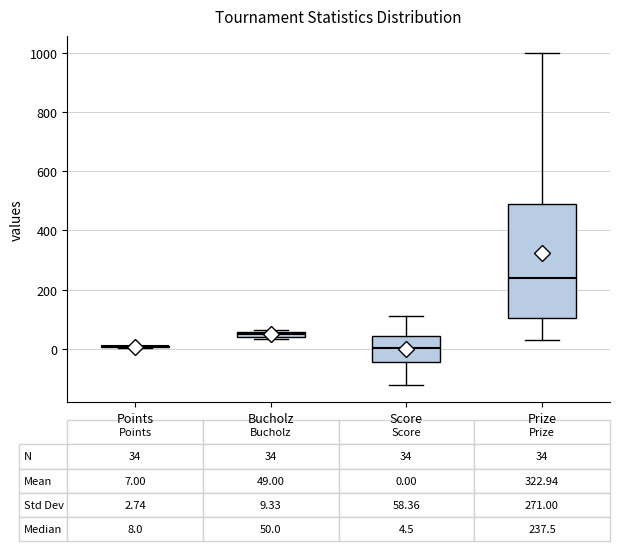

Comparing the boxes themselves (not the whiskers), which one is the tallest?

Prize